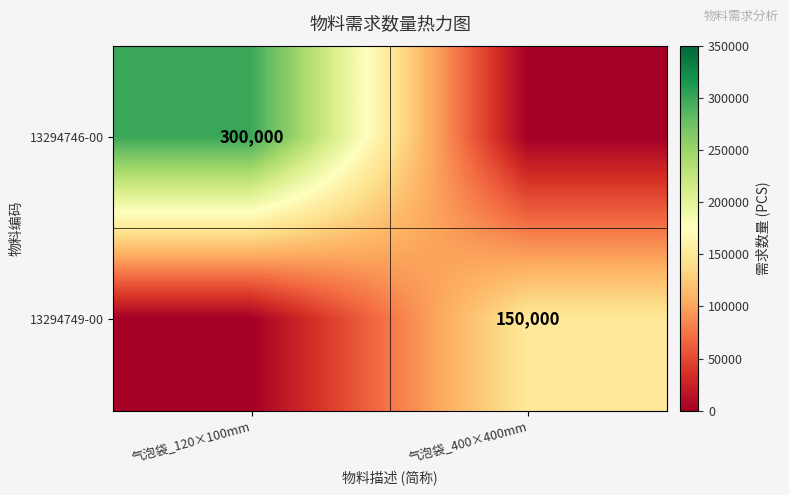

The 13294746-00 series shows 432541 at 气泡袋_120×100mm. True or false?

False